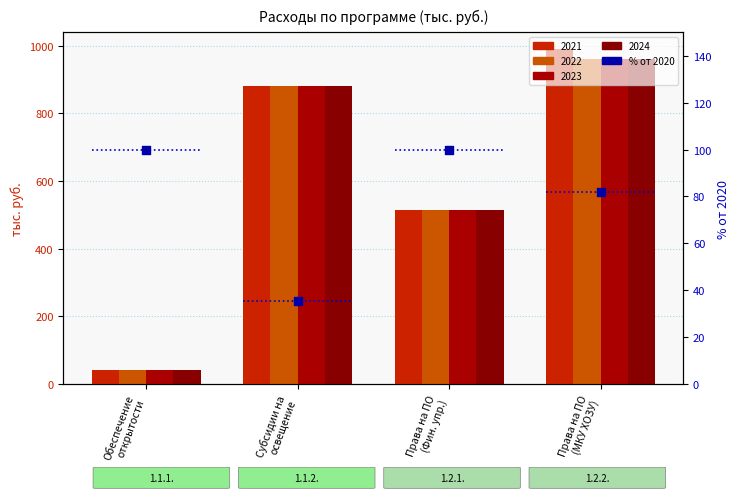

Is the value of 2024 at Права на ПО (МКУ ХОЗУ) greater than the value of 2021 at Права на ПО (Фин. упр.)?

Yes